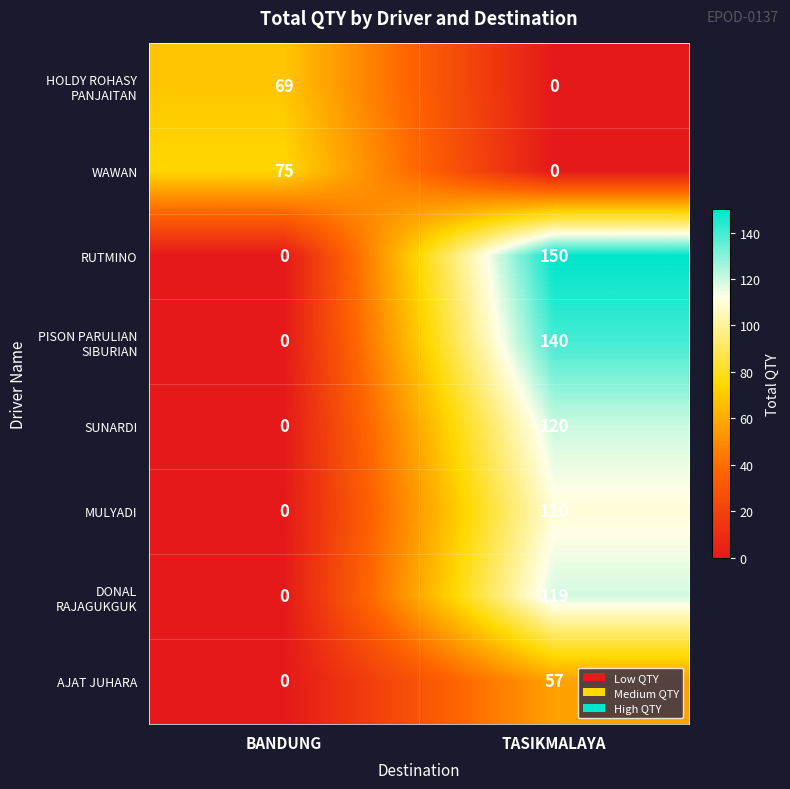

What is the difference between the highest and lowest values at BANDUNG?

75